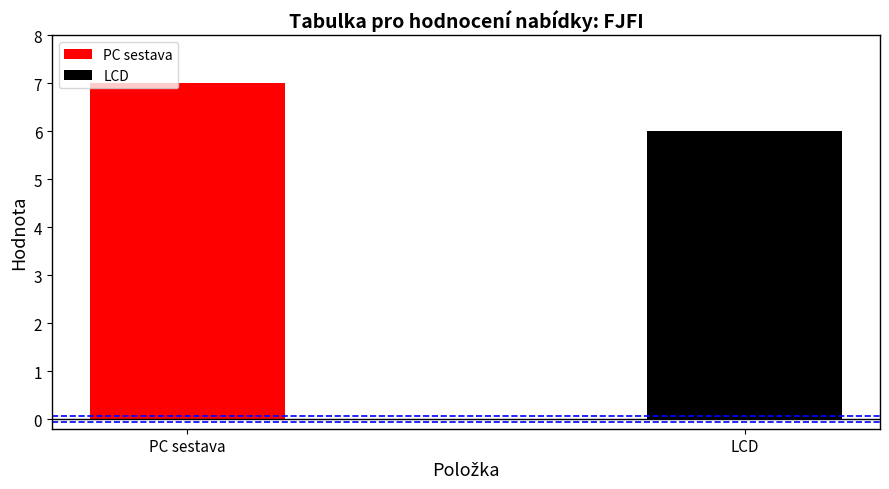

What is the total value across all series at PC sestava?

7